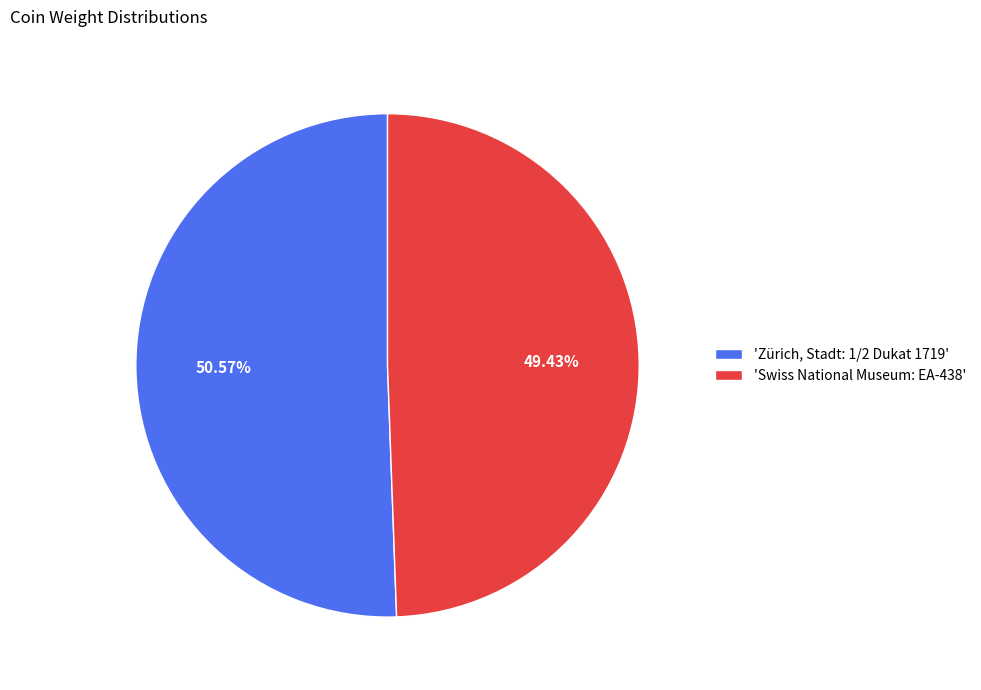

Rank the categories by value from lowest to highest.

'Swiss National Museum: EA-438', 'Zürich, Stadt: 1/2 Dukat 1719'